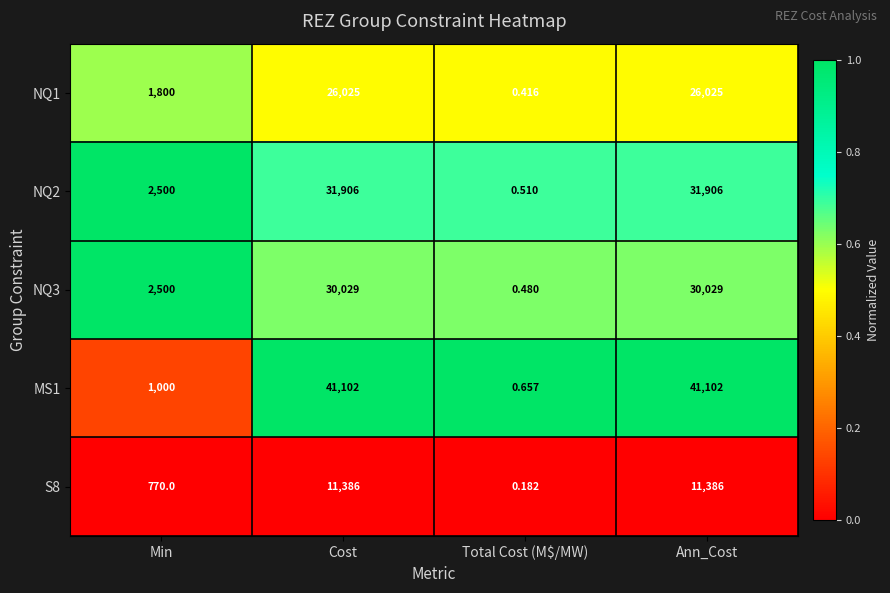

Which series has the largest total across all categories?

MS1